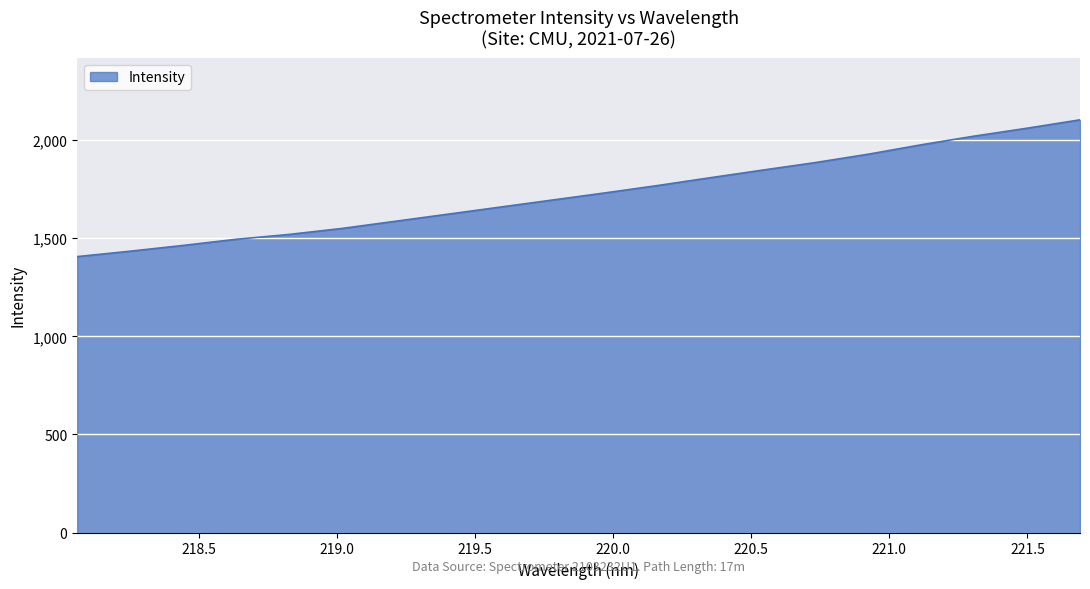

What is the difference between the maximum and minimum values?

697.2